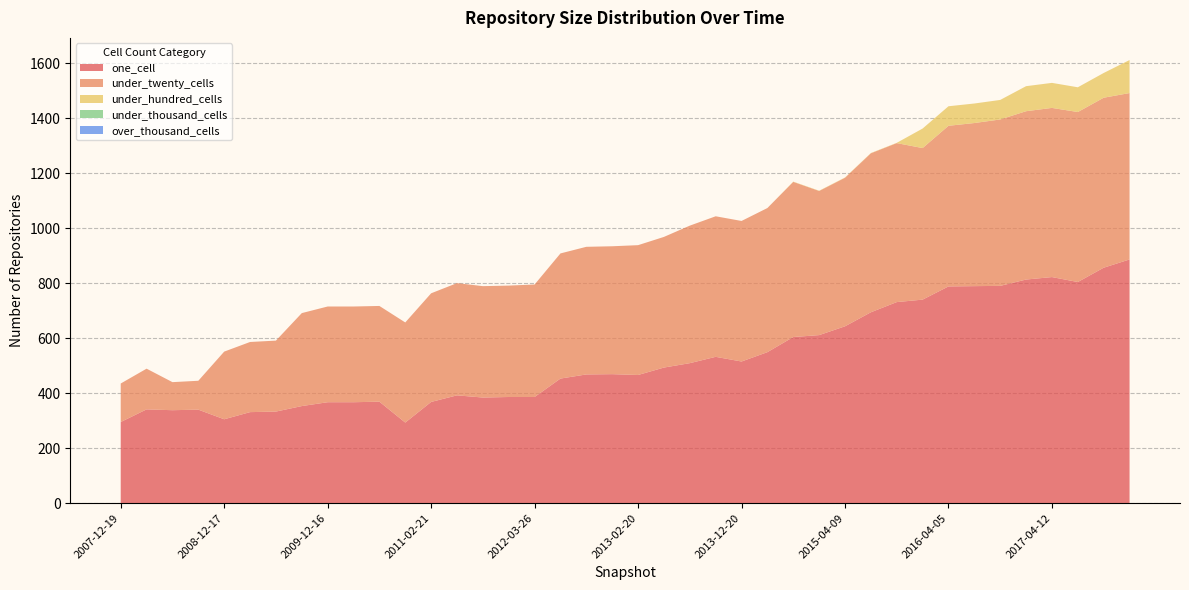

Reading left to right, transcribe all the data shown in this chart.

one_cell: 295	341	338	340	305	331	333	353	367	367	369	293	368	392	384	386	386	453	468	469	466	493	509	532	515	549	604	611	643	694	731	740	788	789	790	813	822	804	856	886
under_twenty_cells: 140	148	102	105	246	255	258	338	348	348	348	364	395	408	405	405	409	455	464	465	472	475	500	511	511	524	564	524	540	578	578	551	584	593	605	612	615	618	618	605
under_hundred_cells: 0	0	0	0	0	0	0	0	0	0	0	0	0	0	0	0	0	0	0	0	0	0	0	0	0	0	1	1	1	1	1	71	71	71	71	91	91	90	90	120
under_thousand_cells: 0	0	0	0	0	0	0	0	0	0	0	0	0	0	0	0	0	0	0	0	0	0	0	0	0	0	0	0	0	0	0	0	0	0	0	0	0	0	0	0
over_thousand_cells: 0	0	0	0	0	0	0	0	0	0	0	0	0	0	0	0	0	0	0	0	0	0	0	0	0	0	0	0	0	0	0	0	0	0	0	0	0	0	0	0